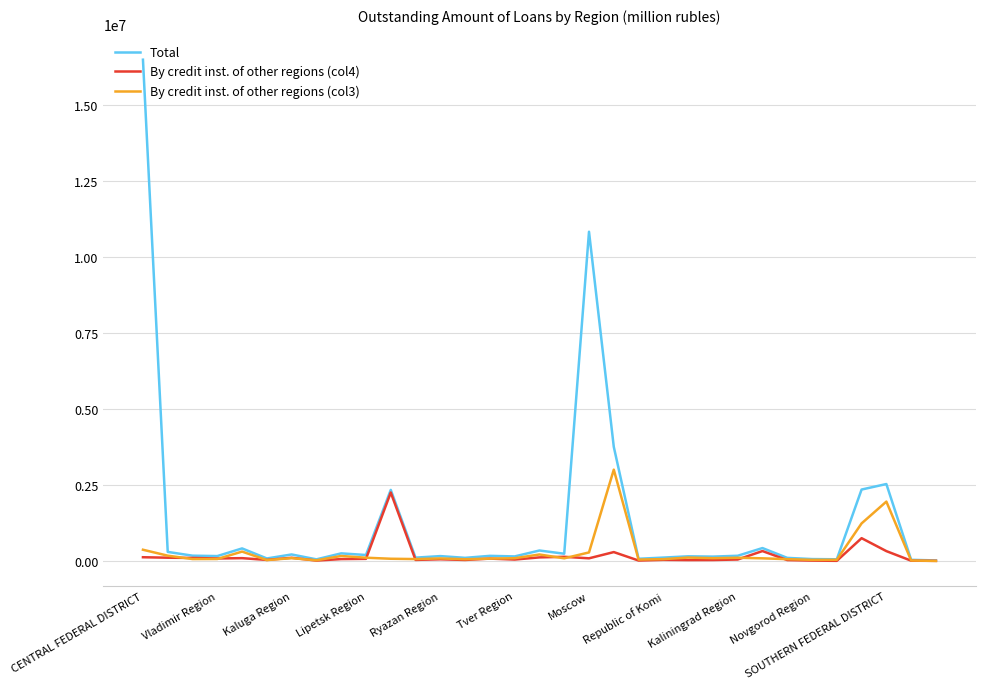

Which series has the largest range (max minus min)?

Total